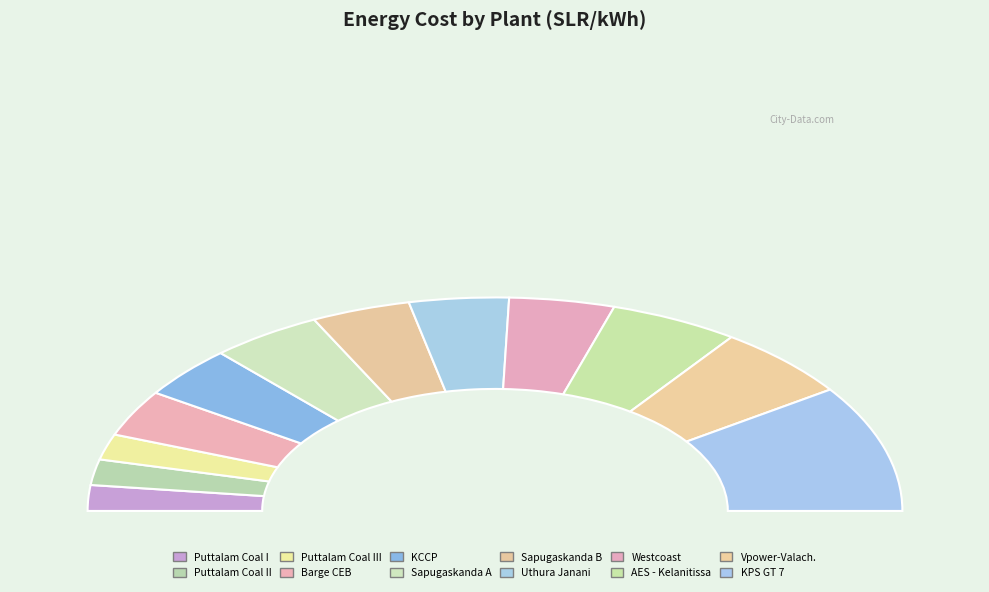

Count the number of slices in the pie.

12